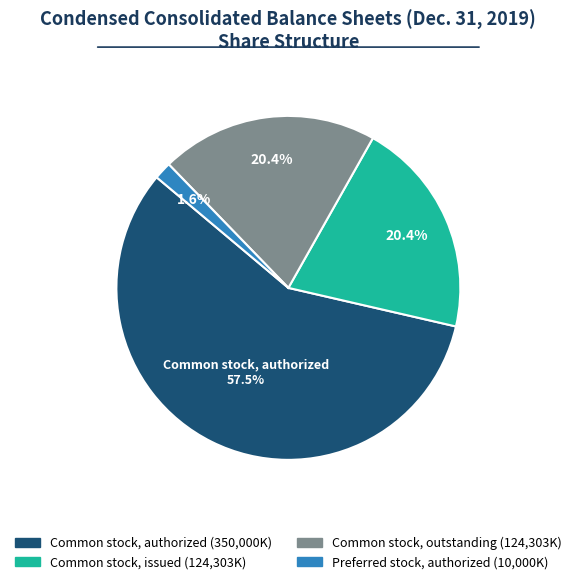

How many segments does this pie chart have?

4